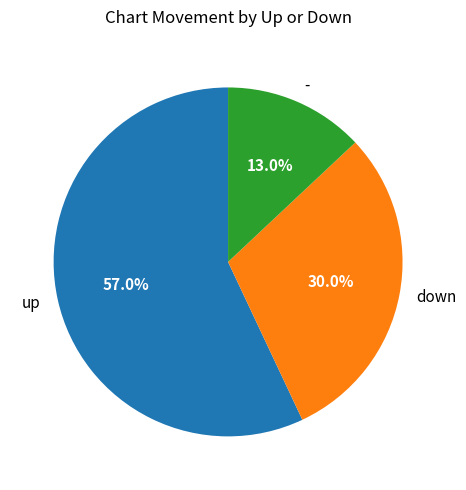

Rank the categories by value from lowest to highest.

-, down, up